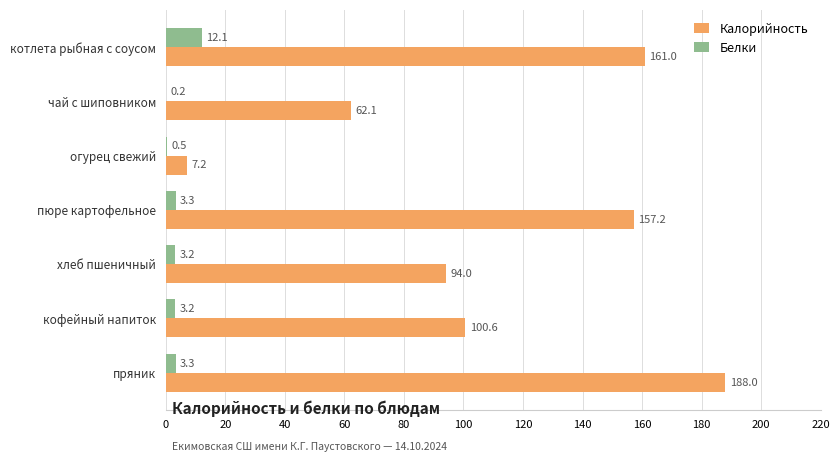

Between огурец свежий and пряник, which series saw the biggest shift?

Калорийность